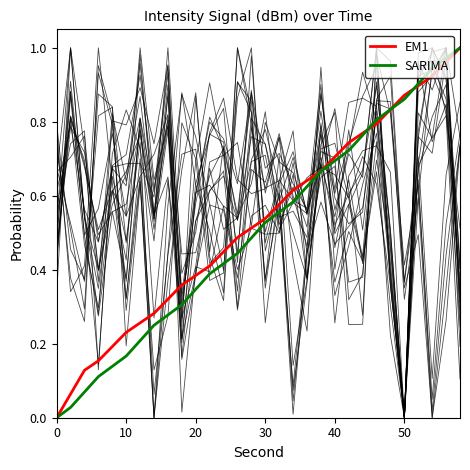

Is it true that SARIMA equals 0.7 at 40?

True